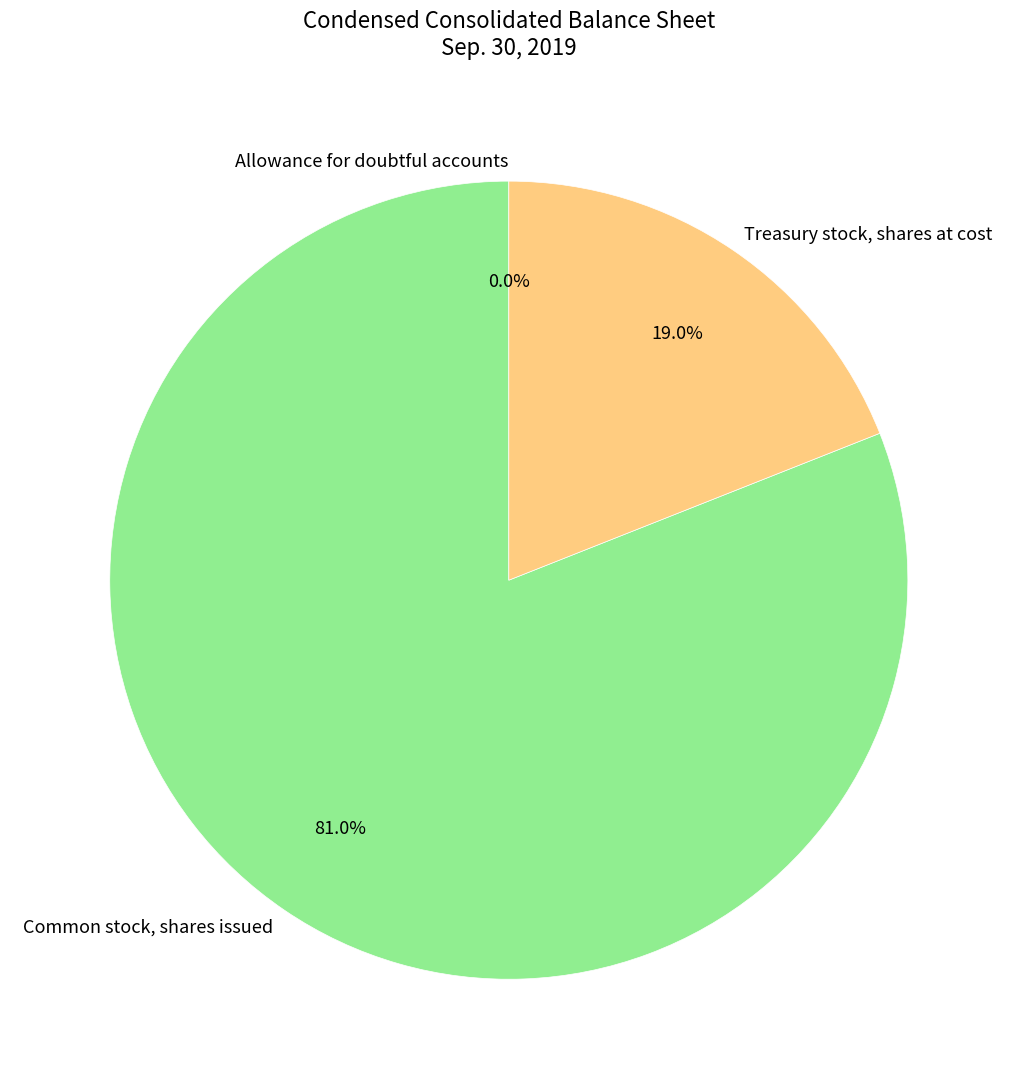

Is there a majority slice in this chart?

Yes